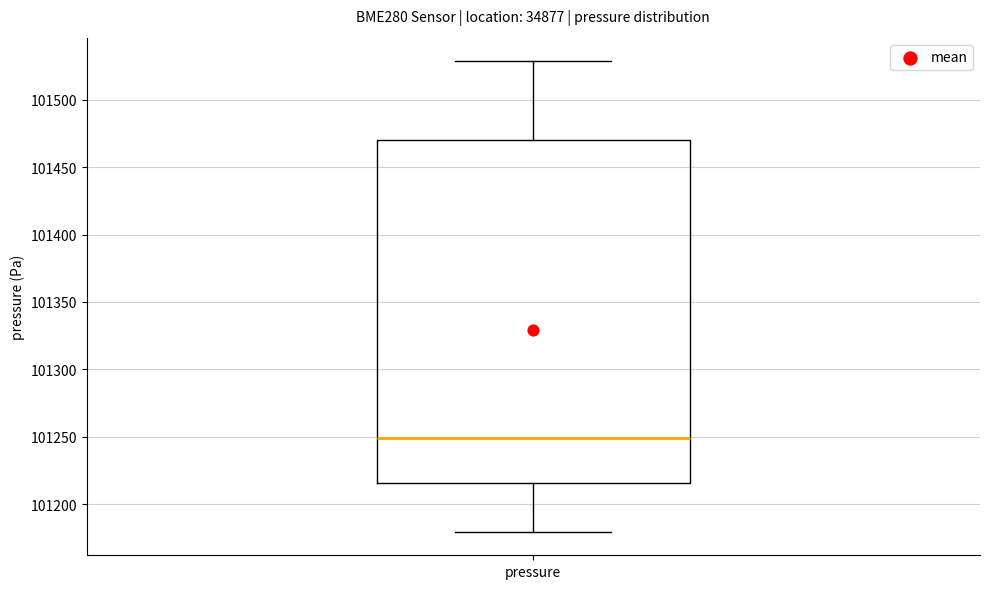

Where does the upper whisker of the box for pressure end on the y-axis? The values are not printed on the chart, so give them approximately, as read against the axis.

101530